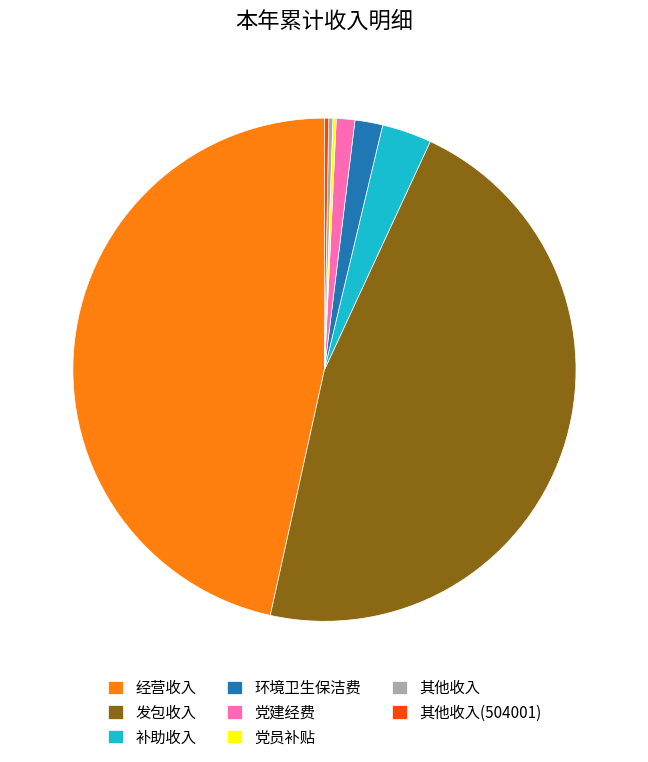

Does 补助收入 account for over 50% of the chart?

No